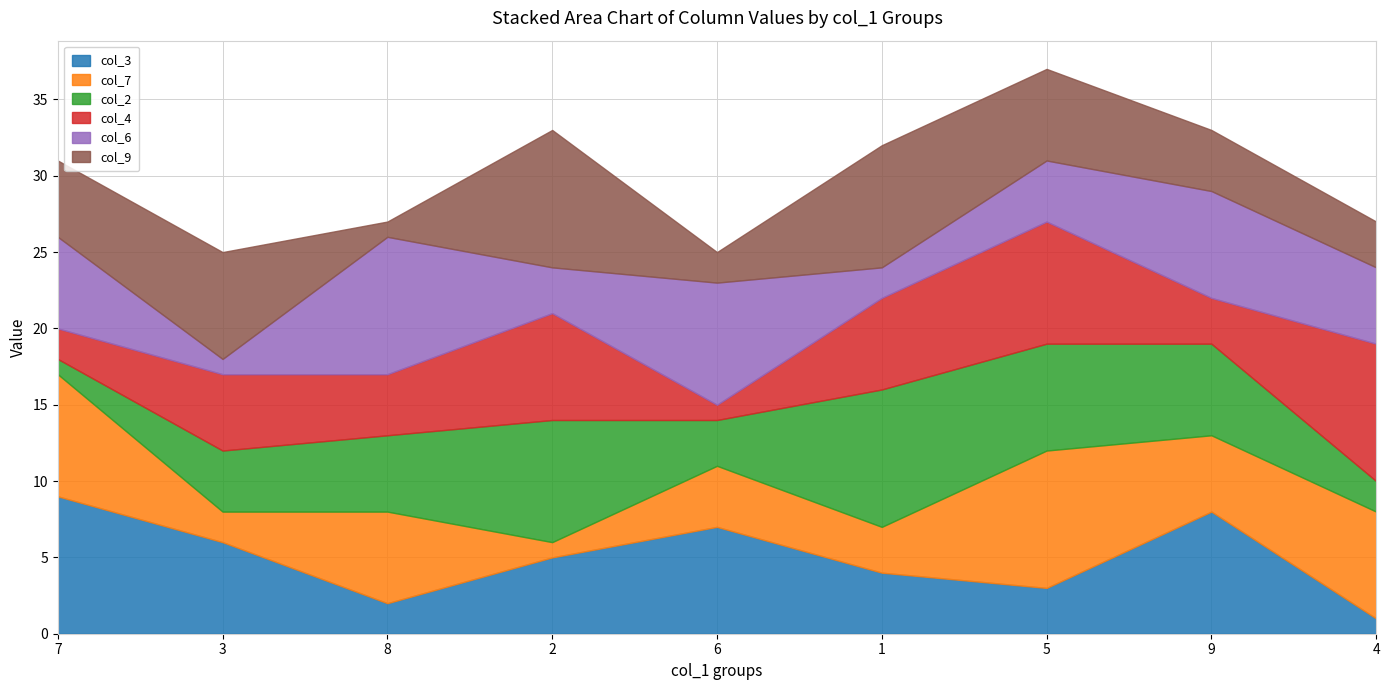

Count the number of categories in the chart.

9